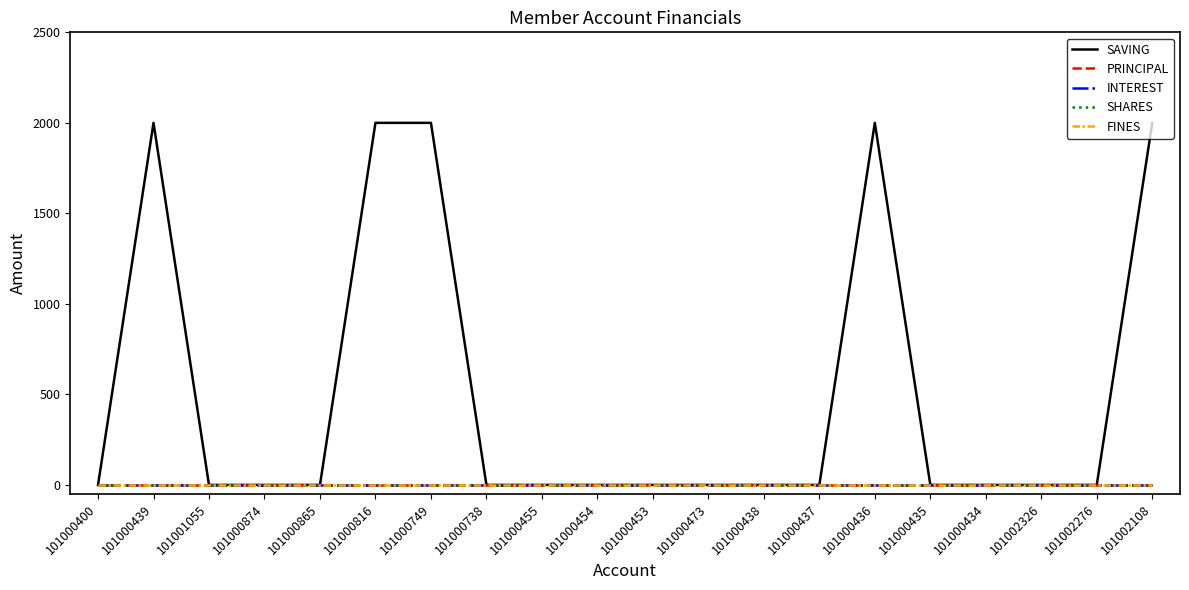

Reading left to right, transcribe all the data shown in this chart.

SAVING: 101000400=0	101000439=2000	101001055=0	101000874=0	101000865=0	101000816=2000	101000749=2000	101000738=0	101000455=0	101000454=0	101000453=0	101000473=0	101000438=0	101000437=0	101000436=2000	101000435=0	101000434=0	101002326=0	101002276=0	101002108=2000
PRINCIPAL: 101000400=0	101000439=0	101001055=0	101000874=0	101000865=0	101000816=0	101000749=0	101000738=0	101000455=0	101000454=0	101000453=0	101000473=0	101000438=0	101000437=0	101000436=0	101000435=0	101000434=0	101002326=0	101002276=0	101002108=0
INTEREST: 101000400=0	101000439=0	101001055=0	101000874=0	101000865=0	101000816=0	101000749=0	101000738=0	101000455=0	101000454=0	101000453=0	101000473=0	101000438=0	101000437=0	101000436=0	101000435=0	101000434=0	101002326=0	101002276=0	101002108=0
SHARES: 101000400=0	101000439=0	101001055=0	101000874=0	101000865=0	101000816=0	101000749=0	101000738=0	101000455=0	101000454=0	101000453=0	101000473=0	101000438=0	101000437=0	101000436=0	101000435=0	101000434=0	101002326=0	101002276=0	101002108=0
FINES: 101000400=0	101000439=0	101001055=0	101000874=0	101000865=0	101000816=0	101000749=0	101000738=0	101000455=0	101000454=0	101000453=0	101000473=0	101000438=0	101000437=0	101000436=0	101000435=0	101000434=0	101002326=0	101002276=0	101002108=0